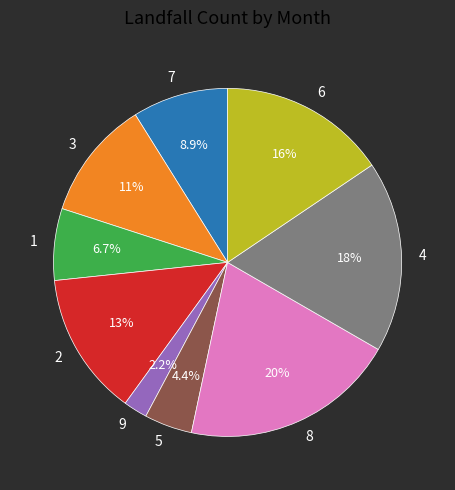

What percentage is the 8 slice, to the nearest percent?

20%